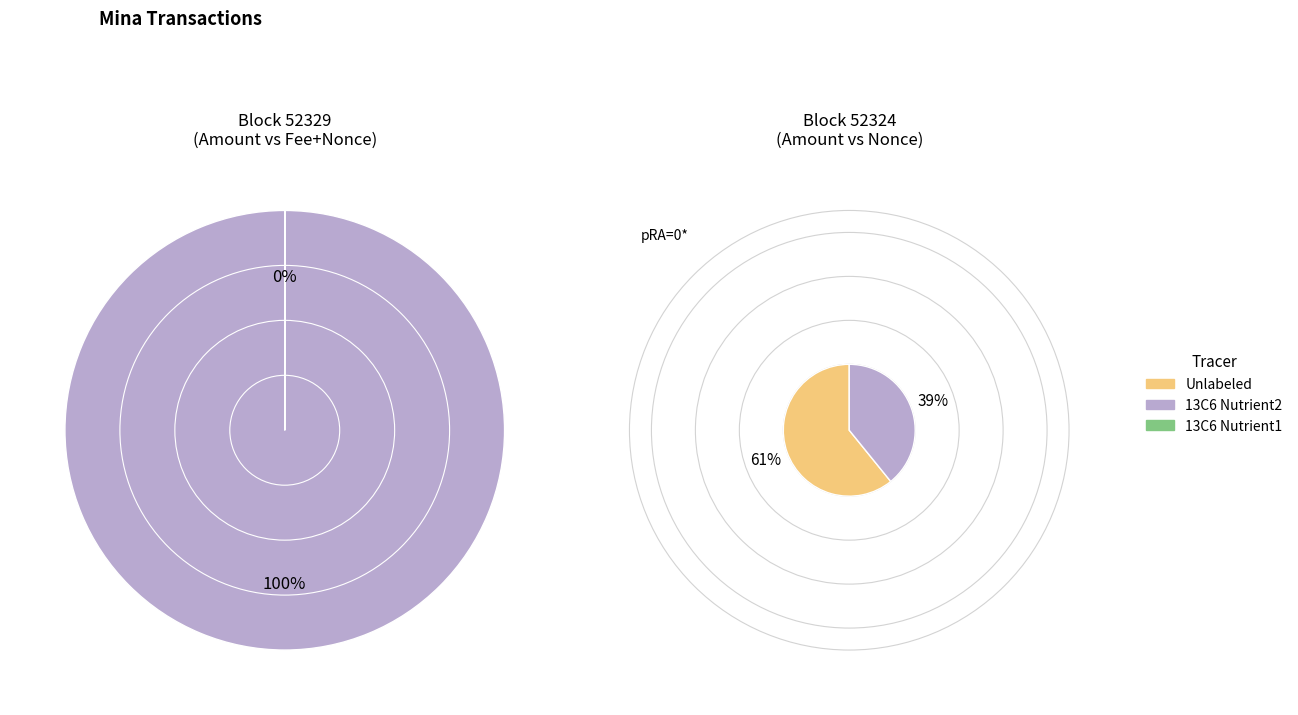

Which has a higher value, 52329 or 52324?

52324